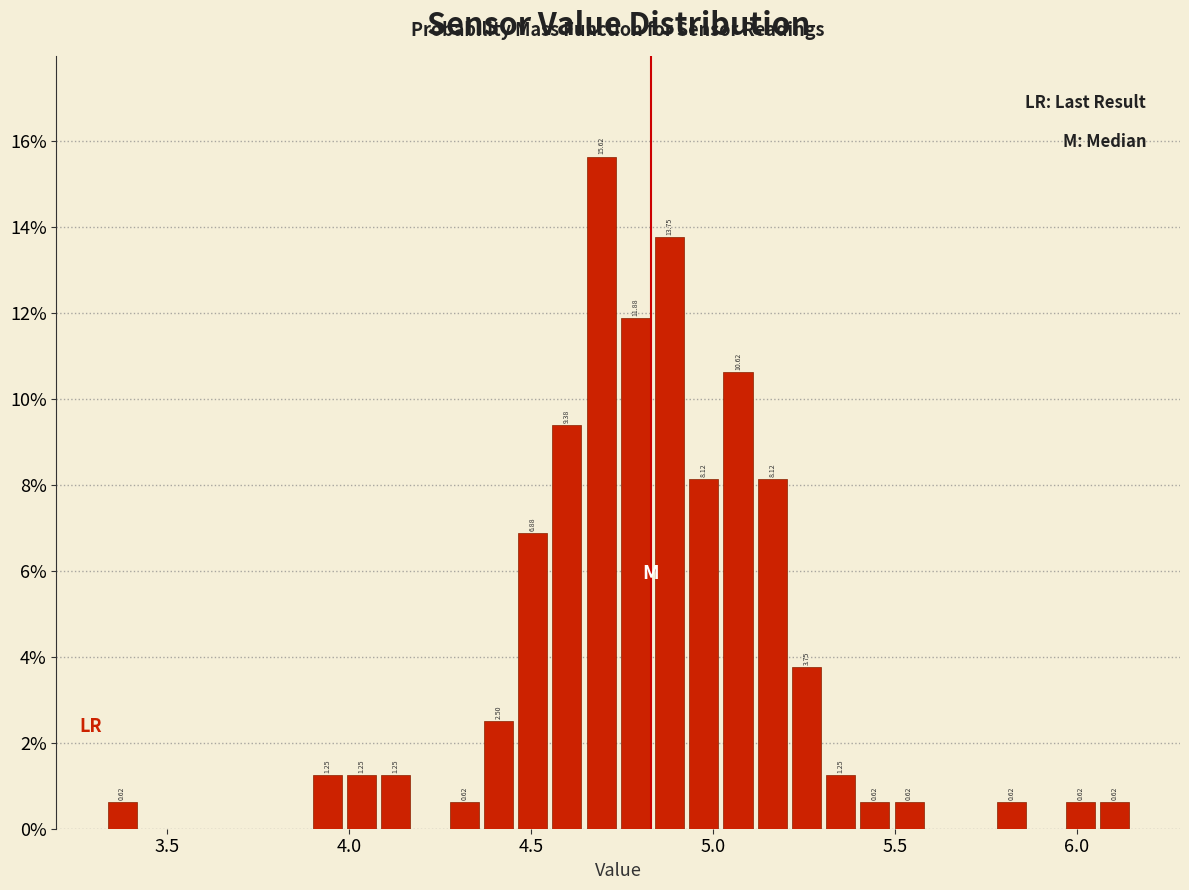

Around what value on the x-axis is the tallest bar? Give the approximate position of its centre, as read against the axis.

4.70